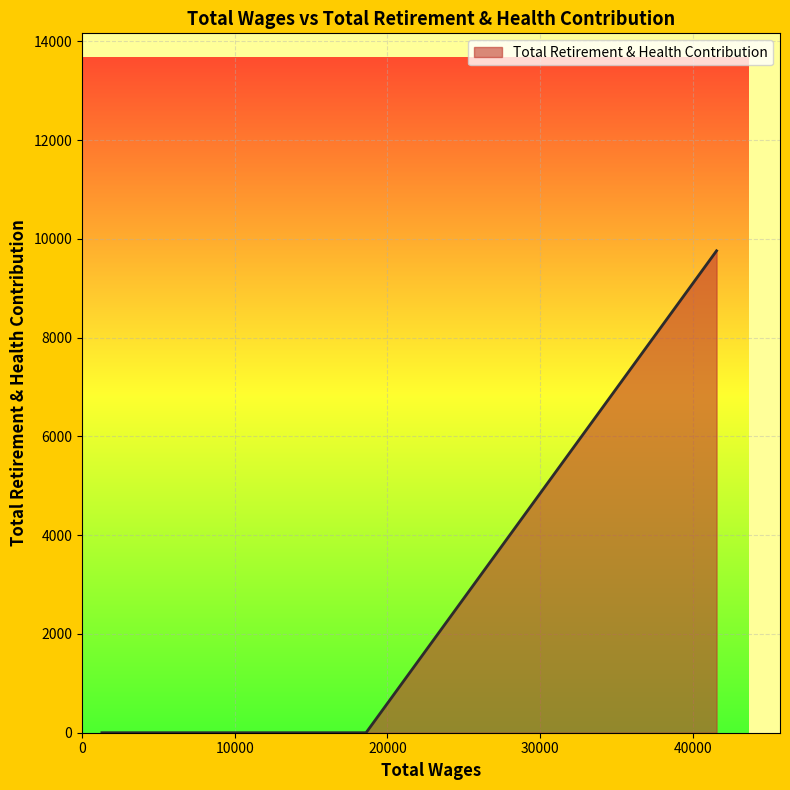

What is the greatest value displayed?

9757